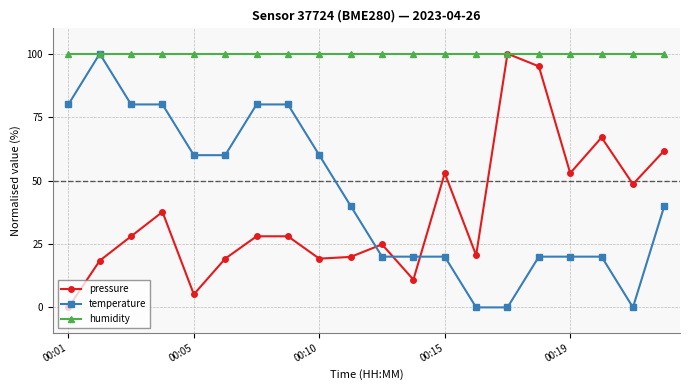

What is the maximum value for humidity?

100.0